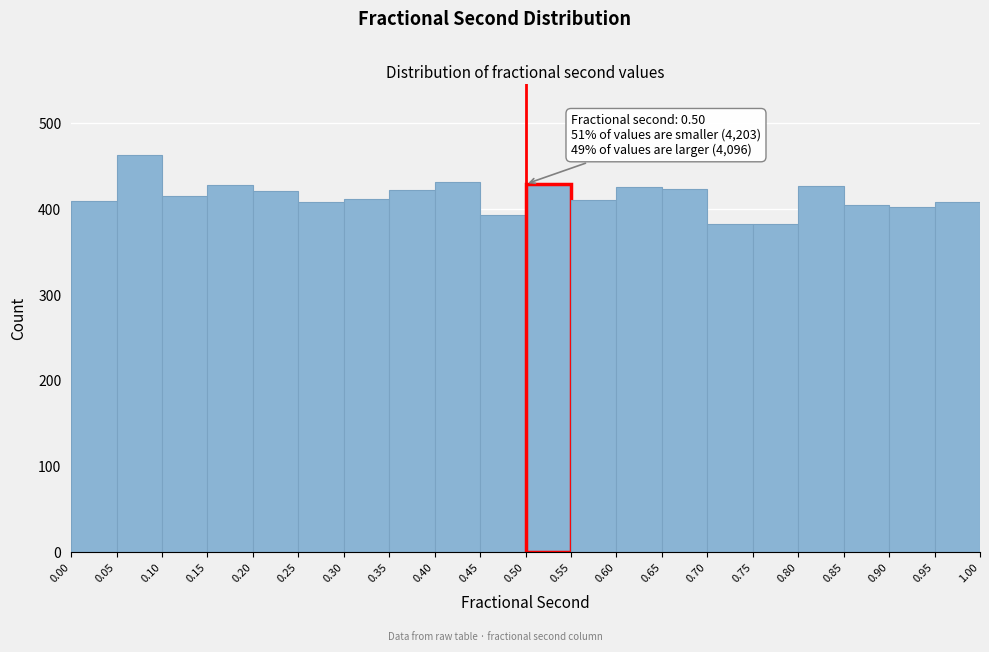

Over which range of the x-axis is the bar tallest?

0.05 to 0.10